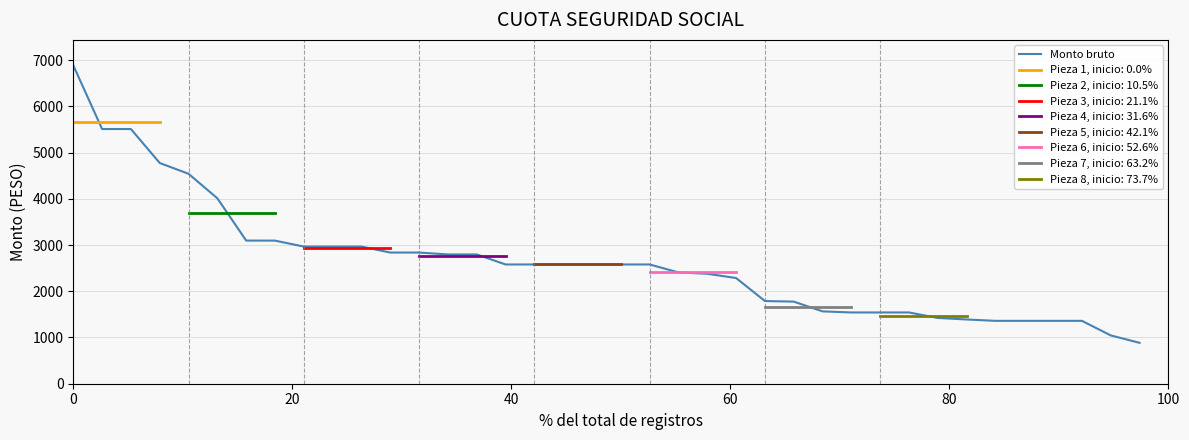

What is the minimum value for Monto bruto?

884.7